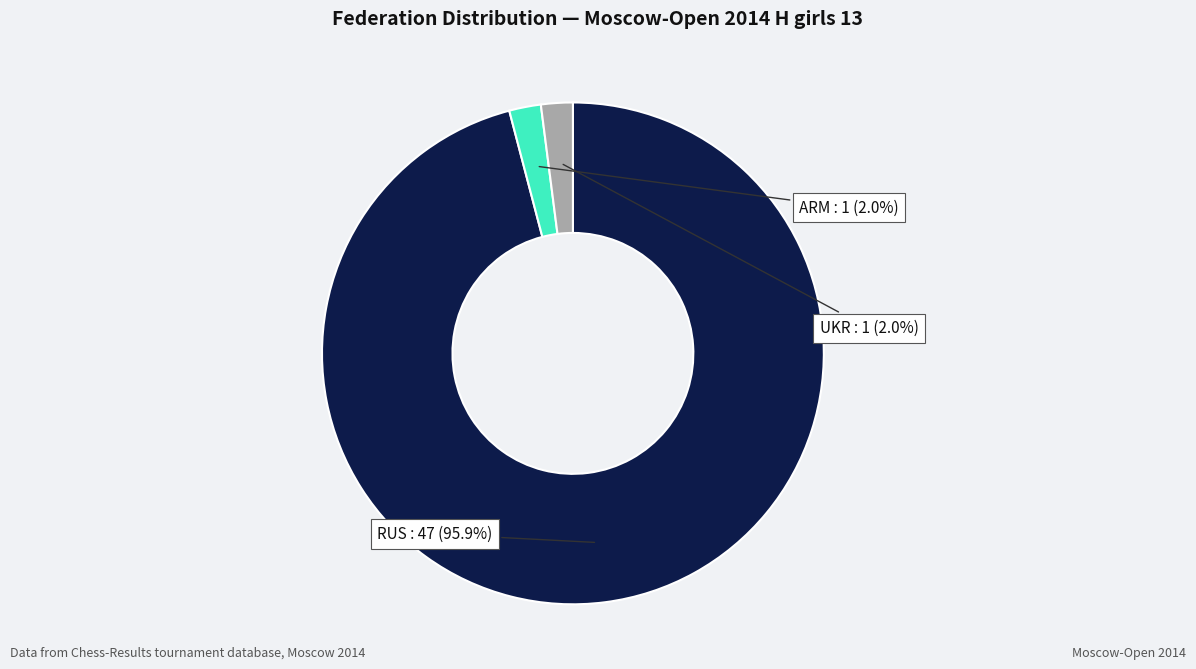

Which slice is the largest?

RUS